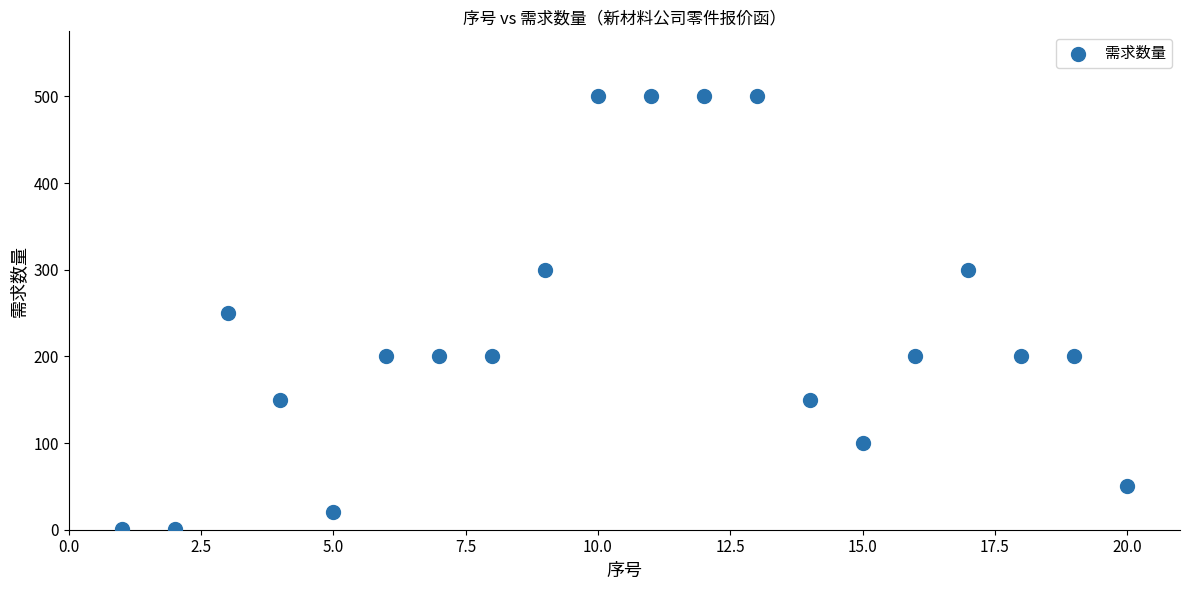

What is the range of Y values (max minus min)?

499